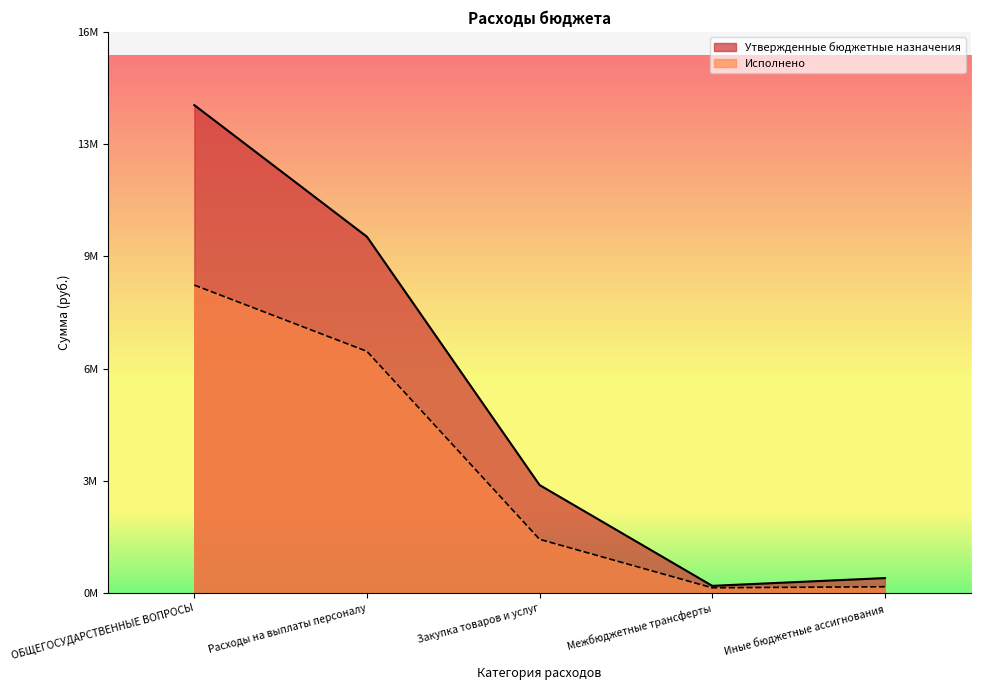

What are all the series names shown in the legend?

Утвержденные бюджетные назначения, Исполнено